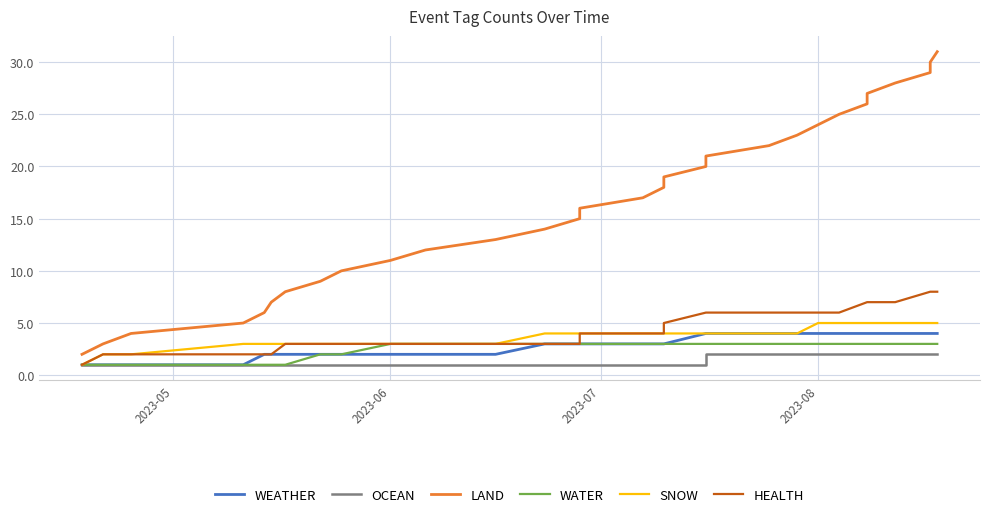

The SNOW series shows 1 at 2023-06. True or false?

False